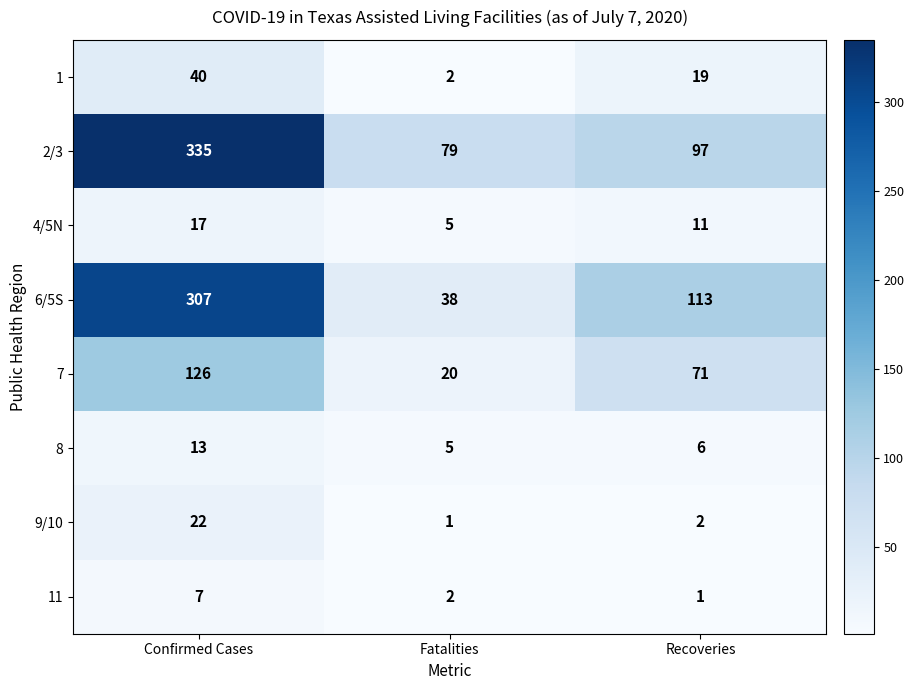

How many data points does each series have?

3